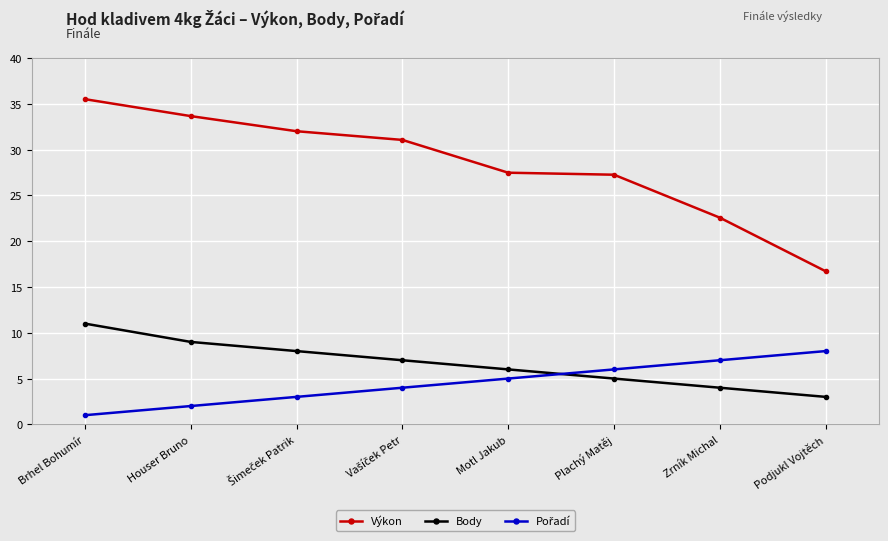

What is the minimum value shown in the chart?

1.0